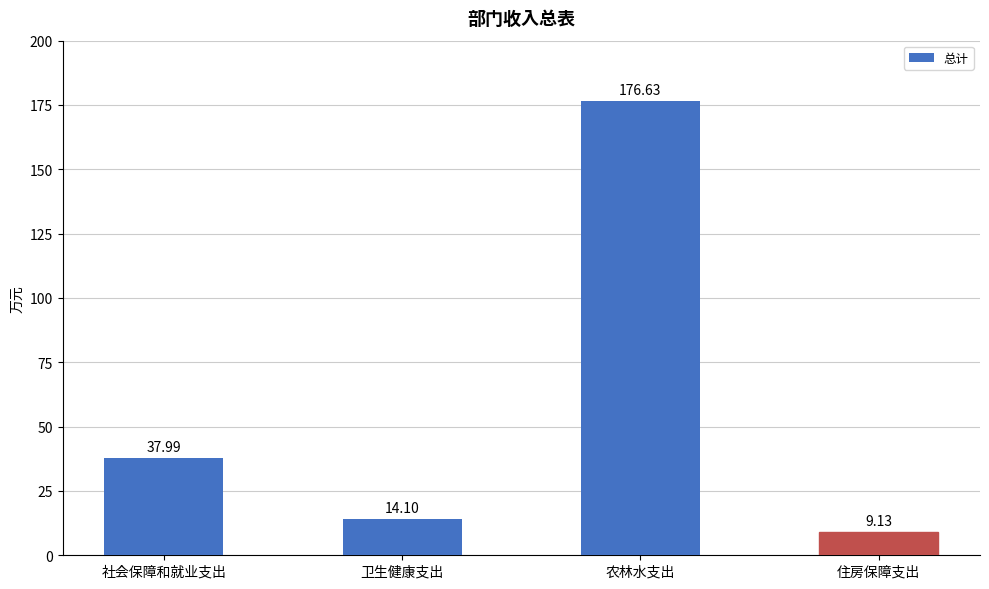

Rank the categories by value from highest to lowest.

农林水支出, 社会保障和就业支出, 卫生健康支出, 住房保障支出